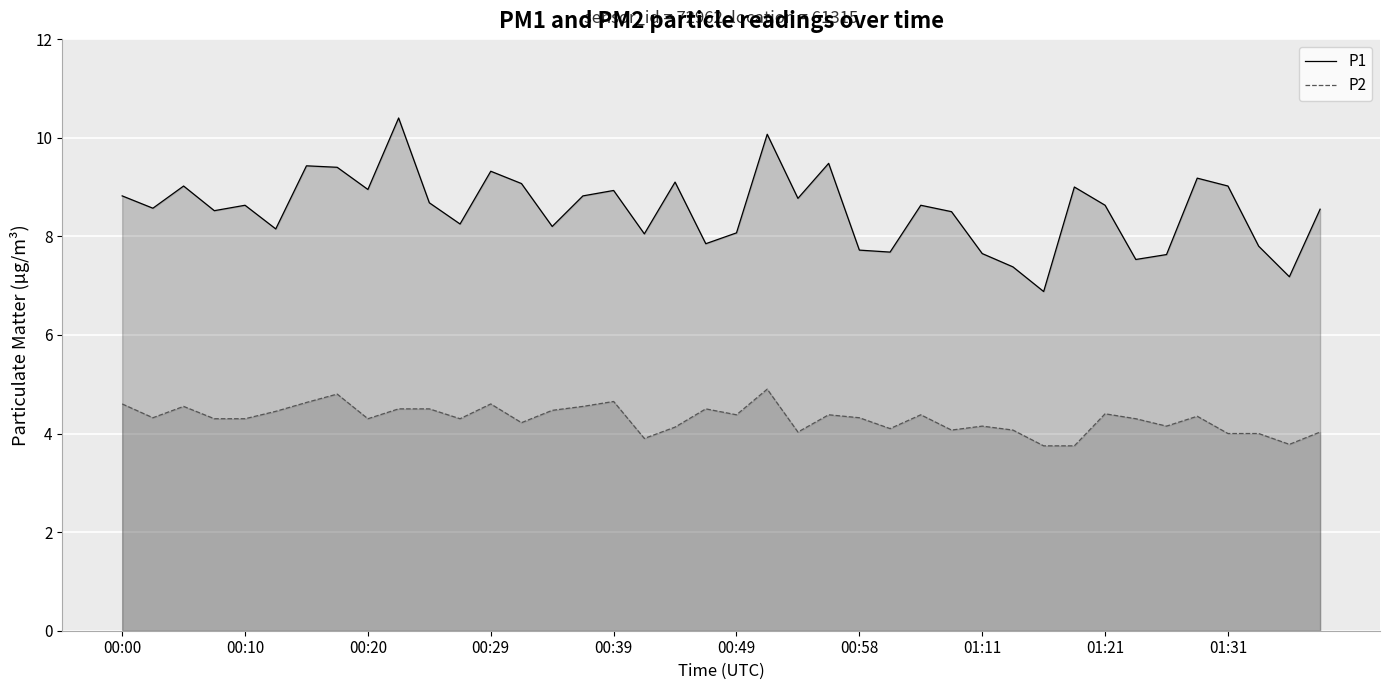

The value of P1 at 00:20 is 8.9. True or false?

True